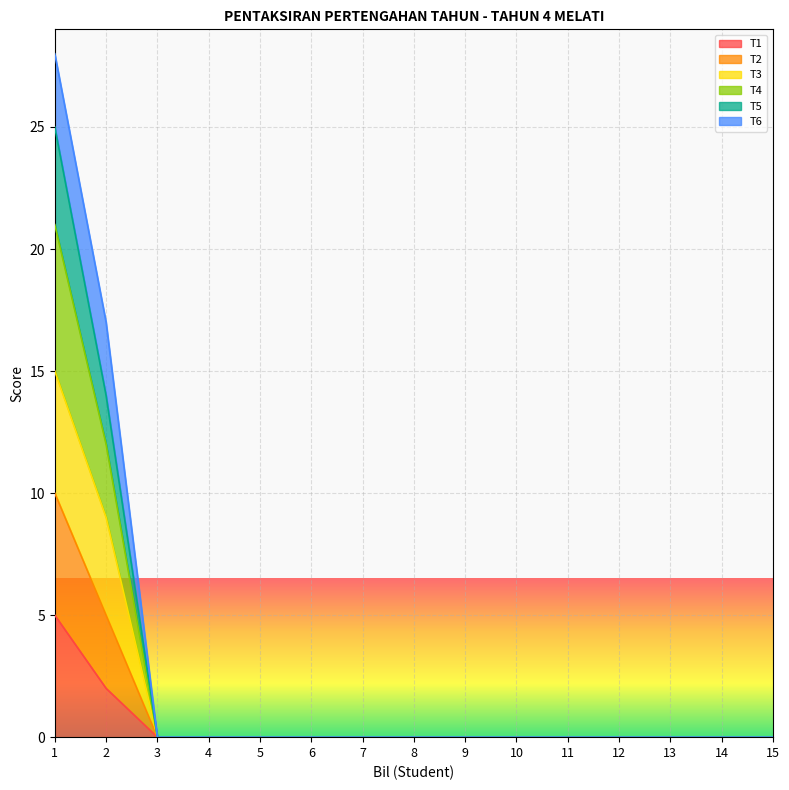

At which category is the sum across all series the highest?

1